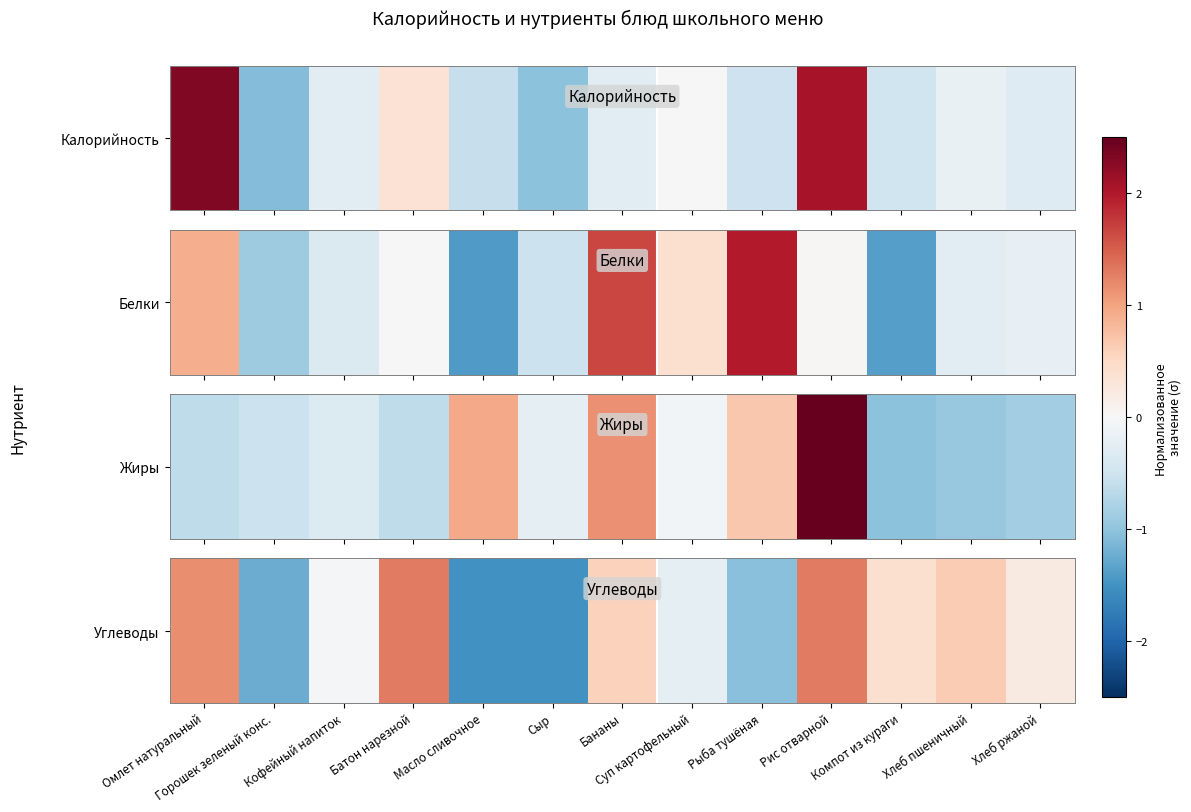

Rank the categories by value from highest to lowest.

Рис отварной, Батон нарезной, Омлет натуральный, Хлеб пшеничный, Бананы, Компот из кураги, Хлеб ржаной, Кофейный напиток, Суп картофельный, Рыба тушёная, Горошек зеленый конс., Масло сливочное, Сыр